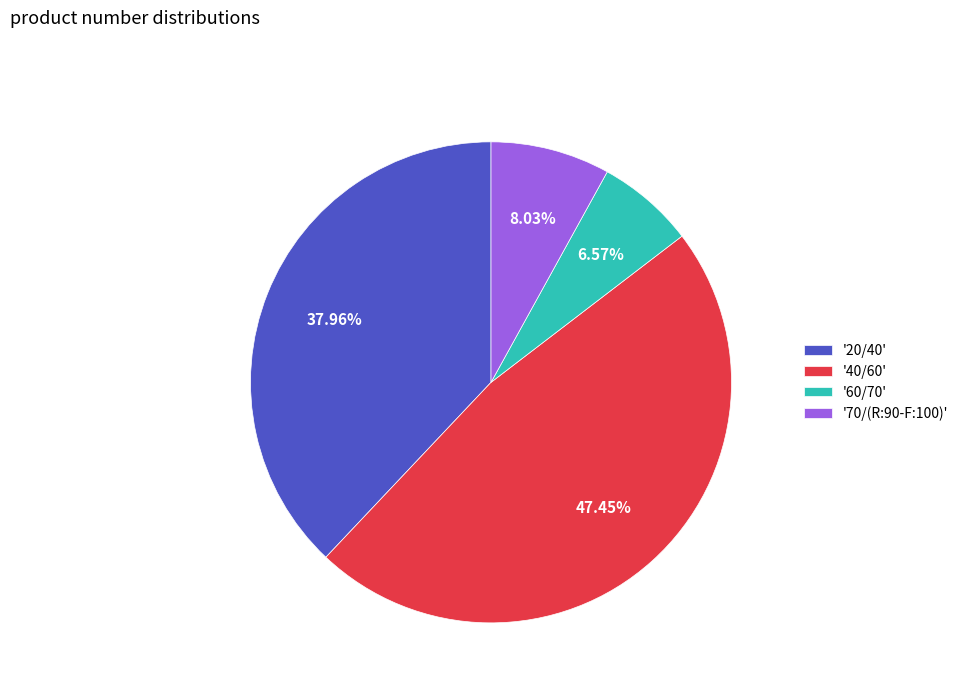

Is there any slice that represents more than half of the pie?

No